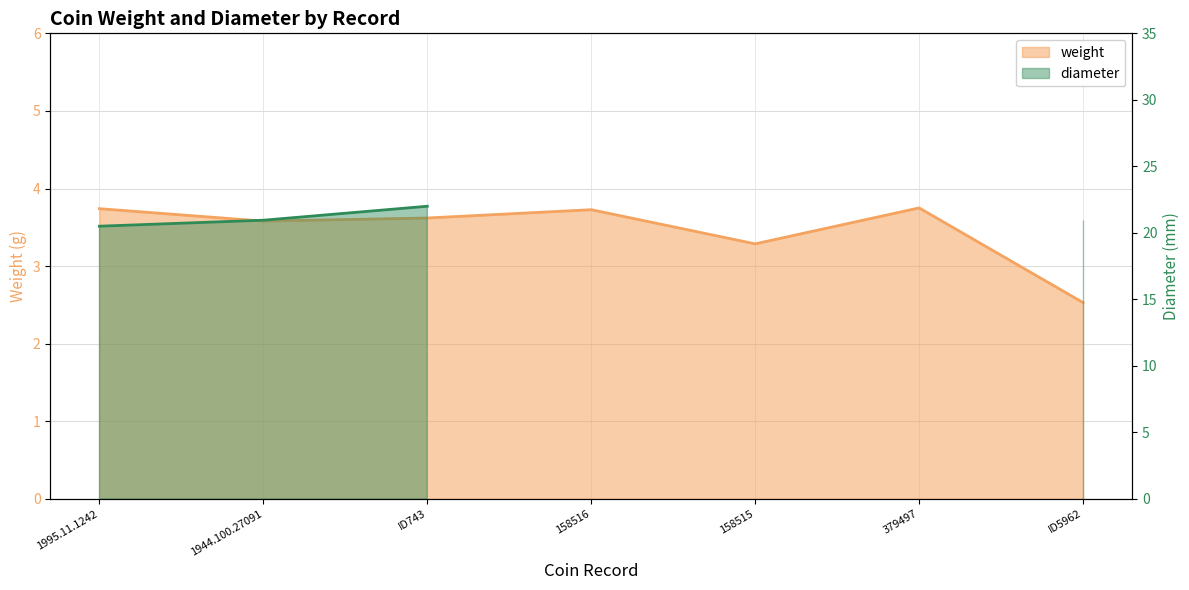

What is the sum of the values at ID743 and 1995.11.1242?

7.4